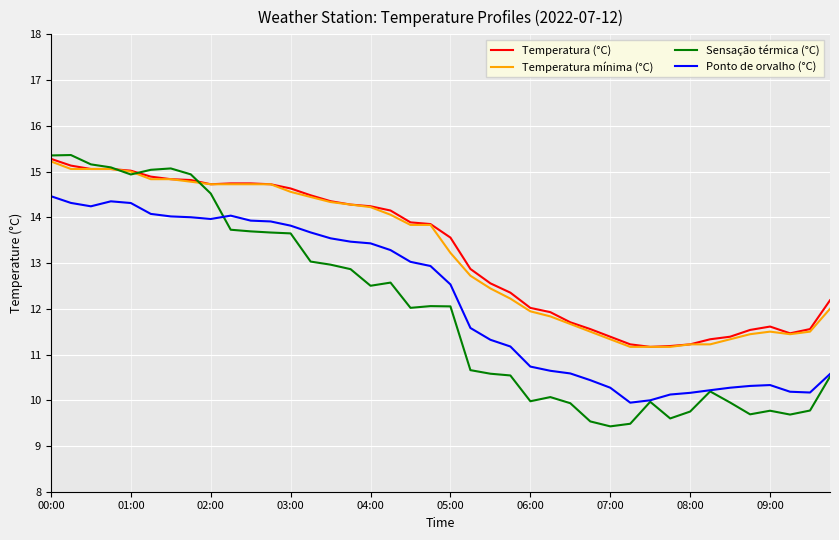

How many distinct data groups are displayed?

4